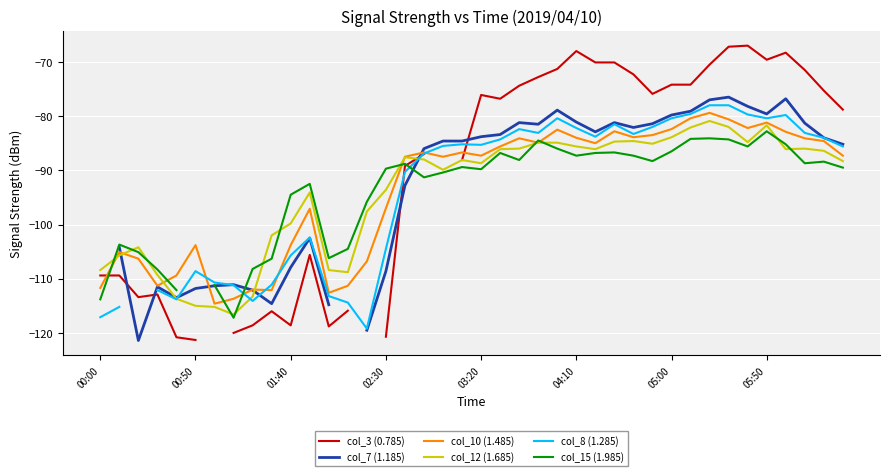

At how many categories does at least one series exceed -110?

38